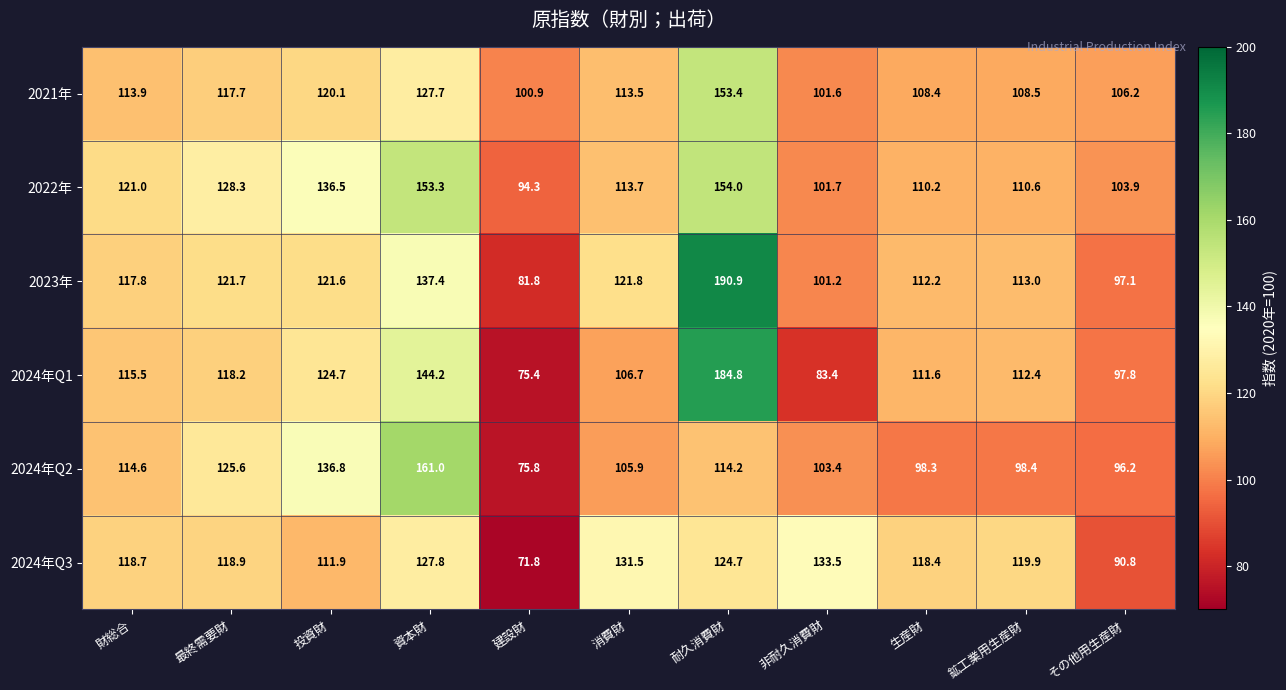

What is the maximum value shown in the chart?

190.9